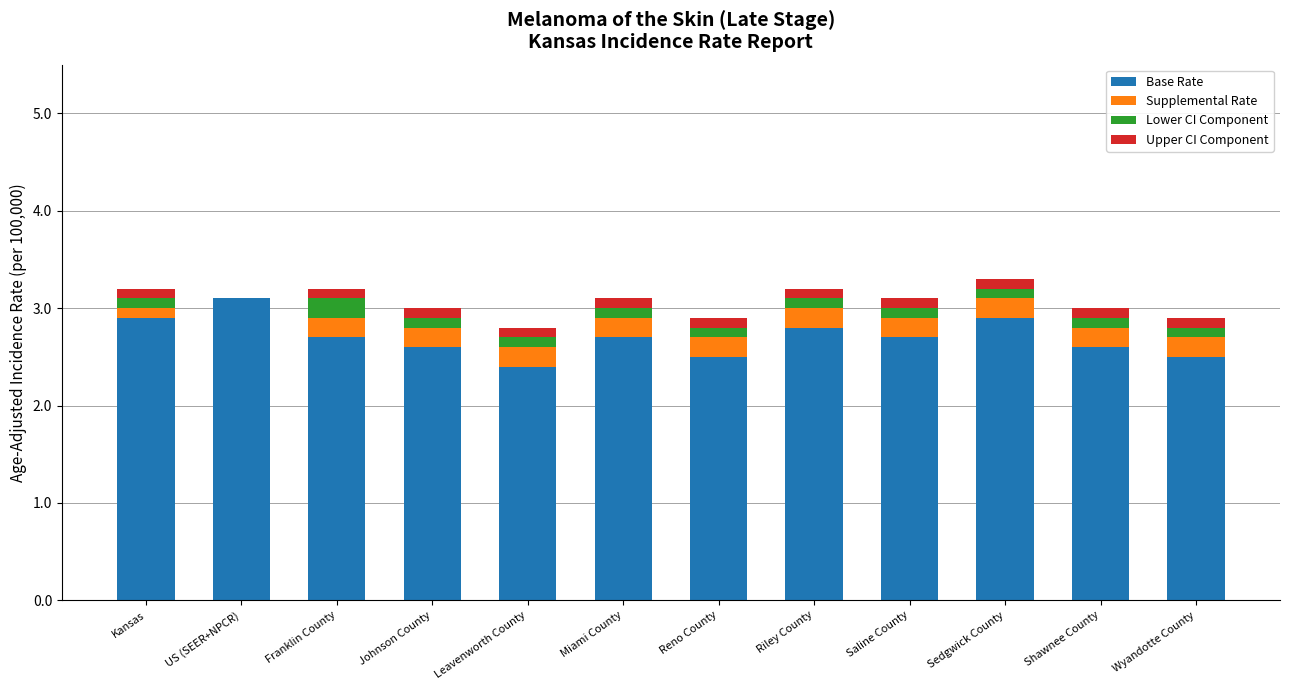

At which label does Base Rate reach its peak?

US (SEER+NPCR)